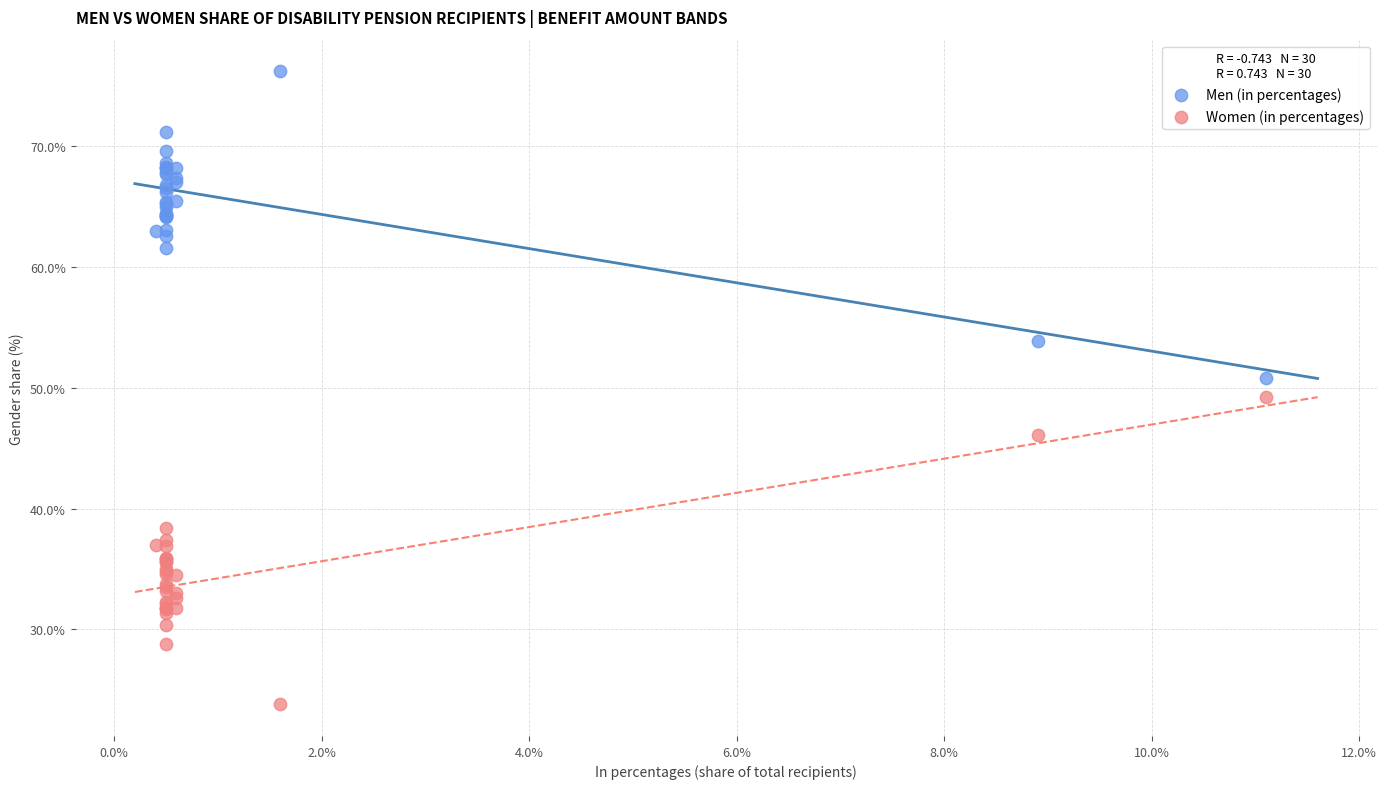

Which series reaches the minimum Y coordinate?

Women (in percentages)